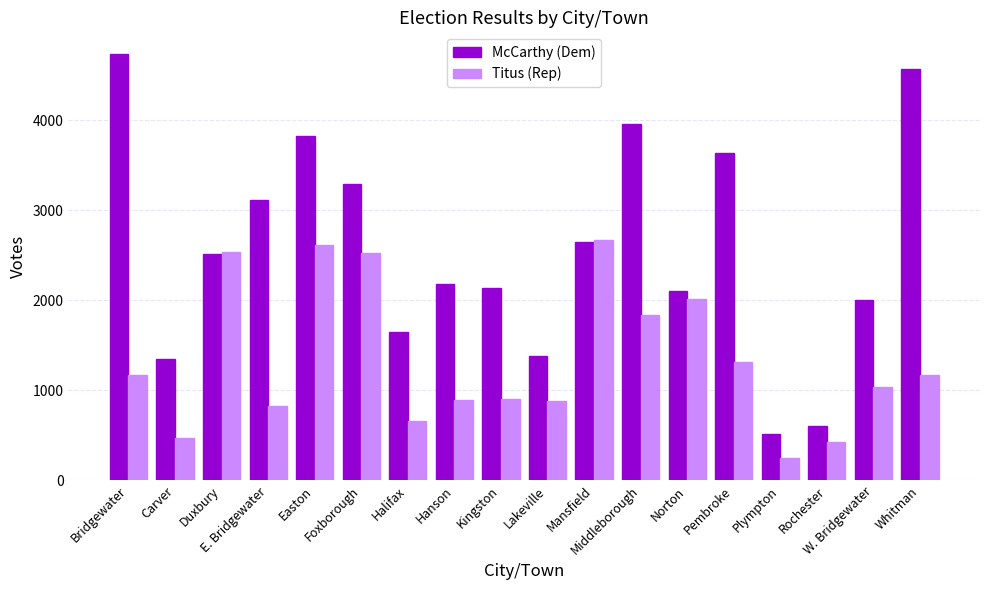

Which series has the largest total across all categories?

McCarthy (Dem)